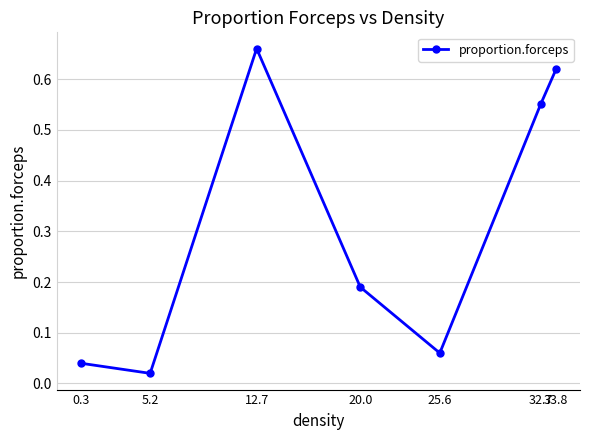

True or false: there are more than 2 points higher than both neighbors.

False